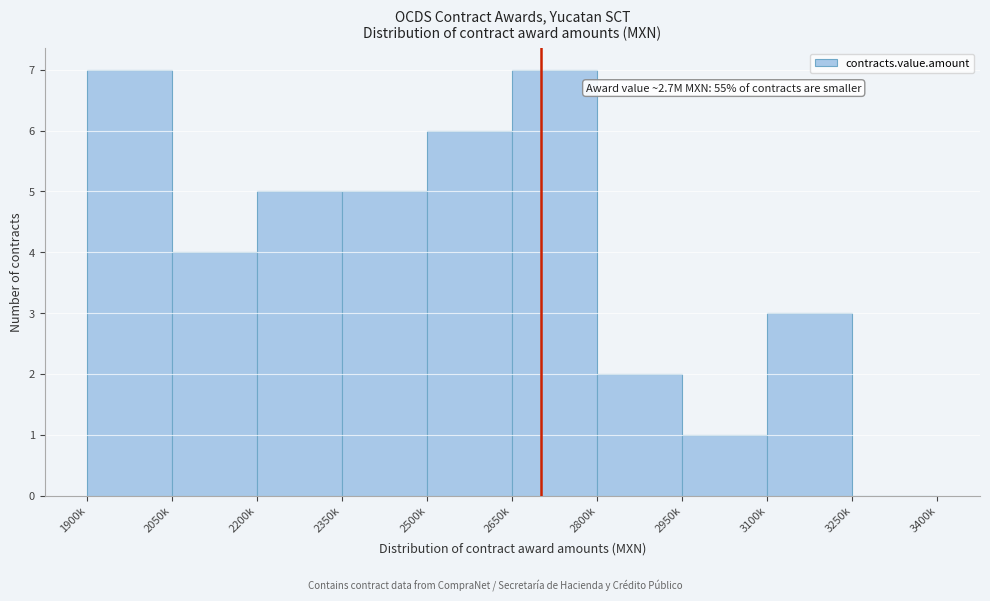

Reading left to right, what are all the values shown in this chart?

1900k=7	2050k=4	2200k=5	2350k=5	2500k=6	2650k=7	2800k=2	2950k=1	3100k=3	3250k=0